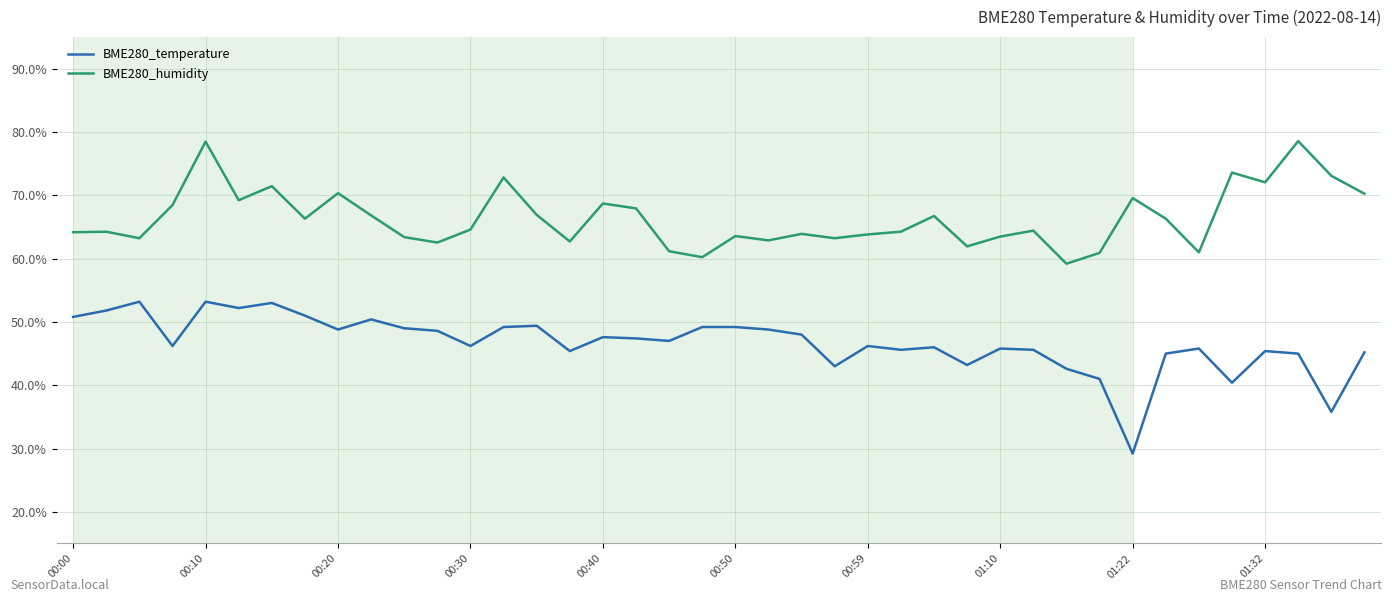

Which series has the largest total across all categories?

BME280_humidity